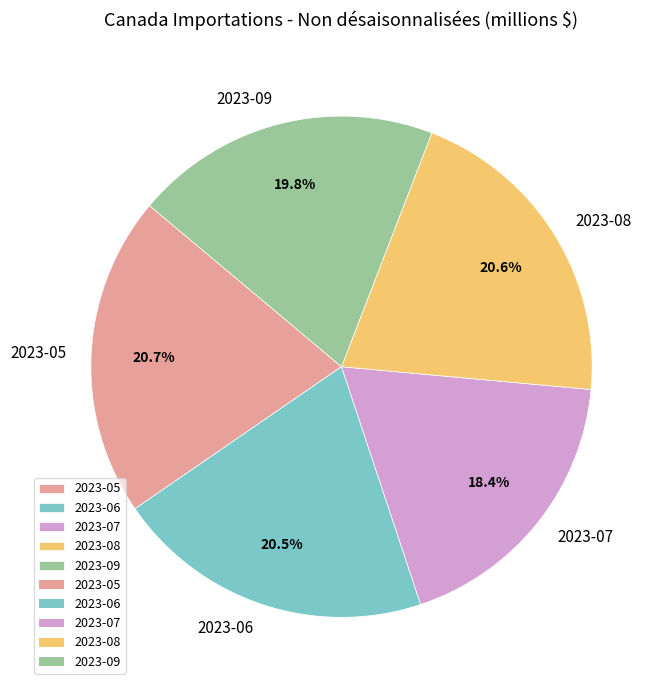

What is the smallest slice in the pie chart?

2023-07